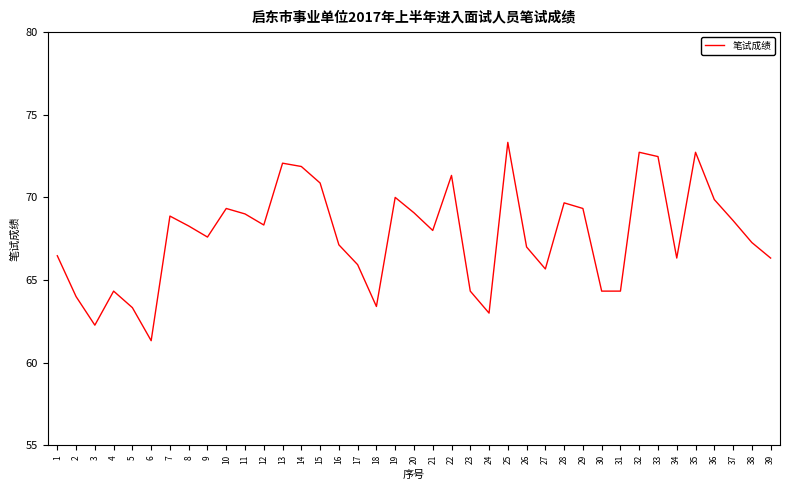

At which category does the chart reach its minimum across all series?

6